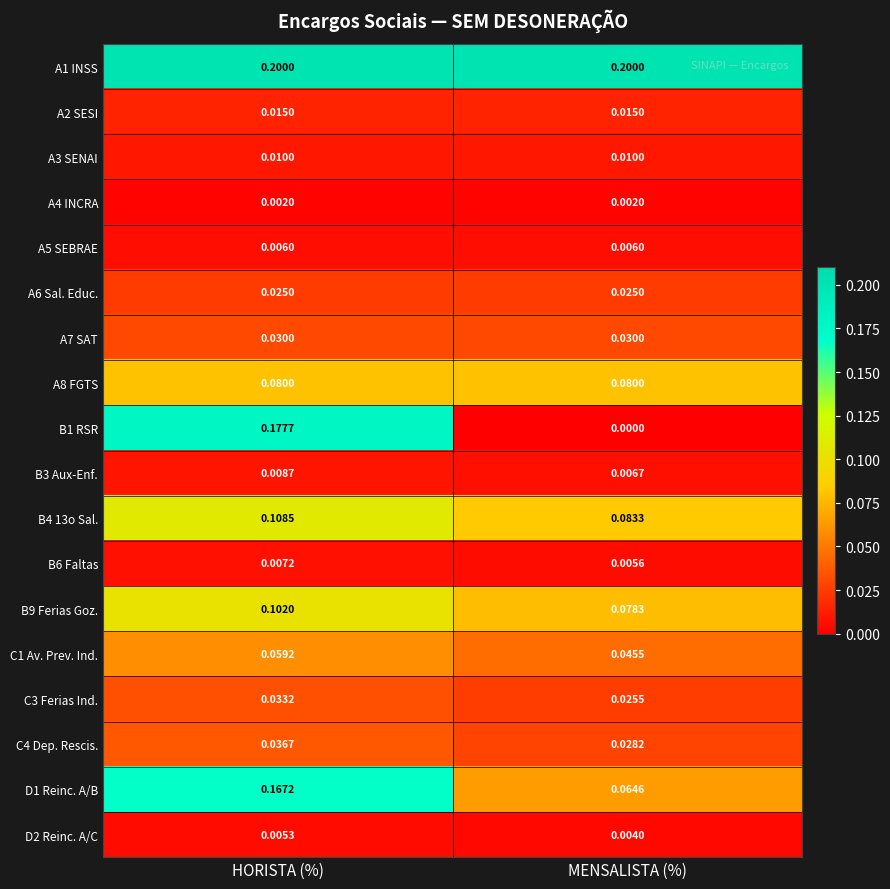

At which category is the sum across all series the highest?

HORISTA (%)